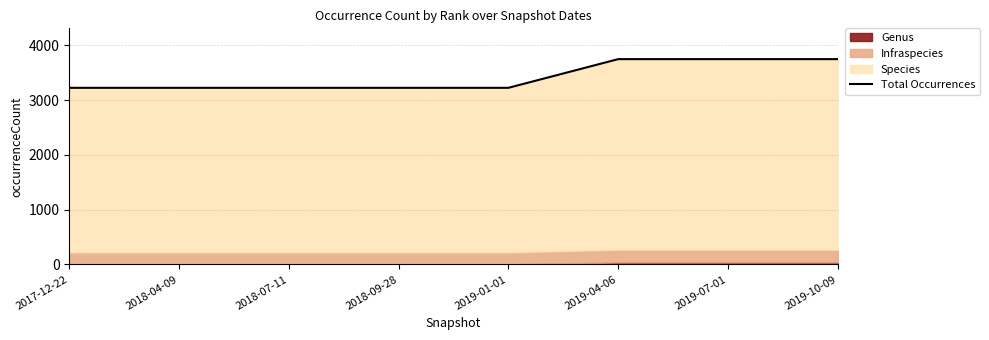

What value does the data have at 2018-04-09, to the nearest 10?

3230